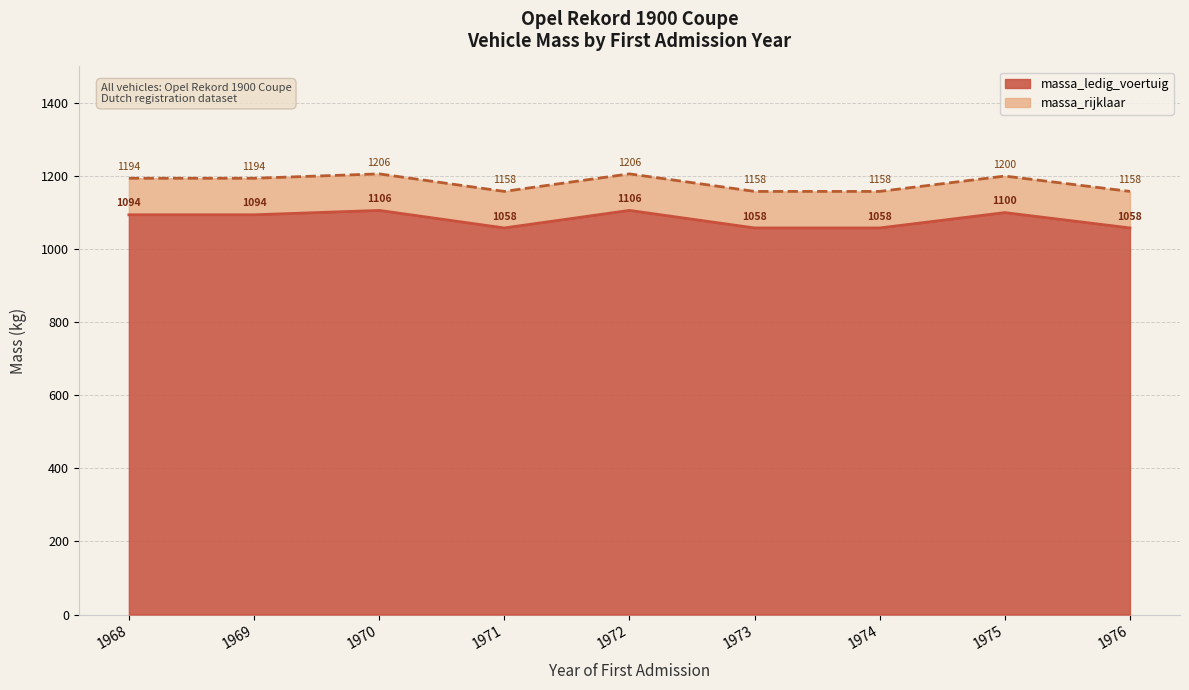

How many interior local peaks does the massa_rijklaar series have?

3